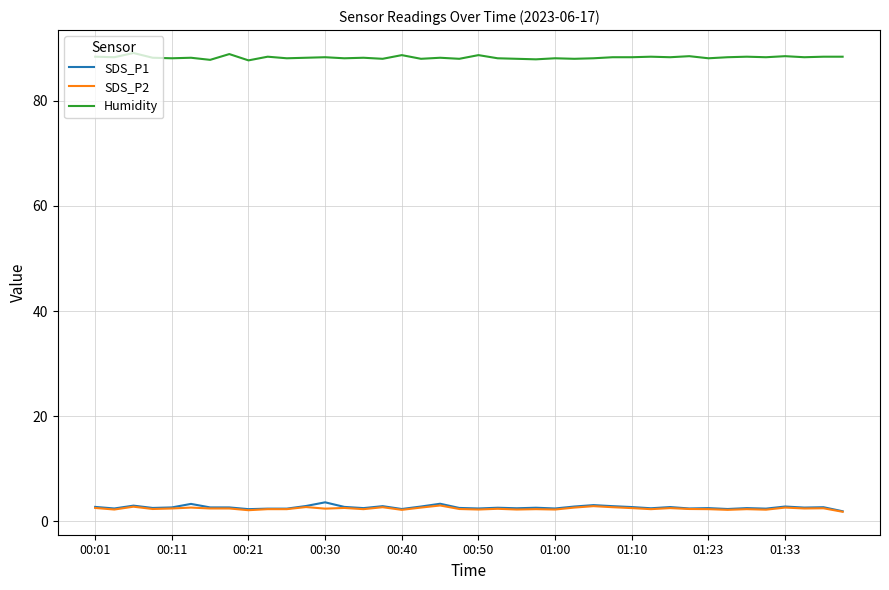

True or false: Humidity and SDS_P2 intersect in this chart.

False